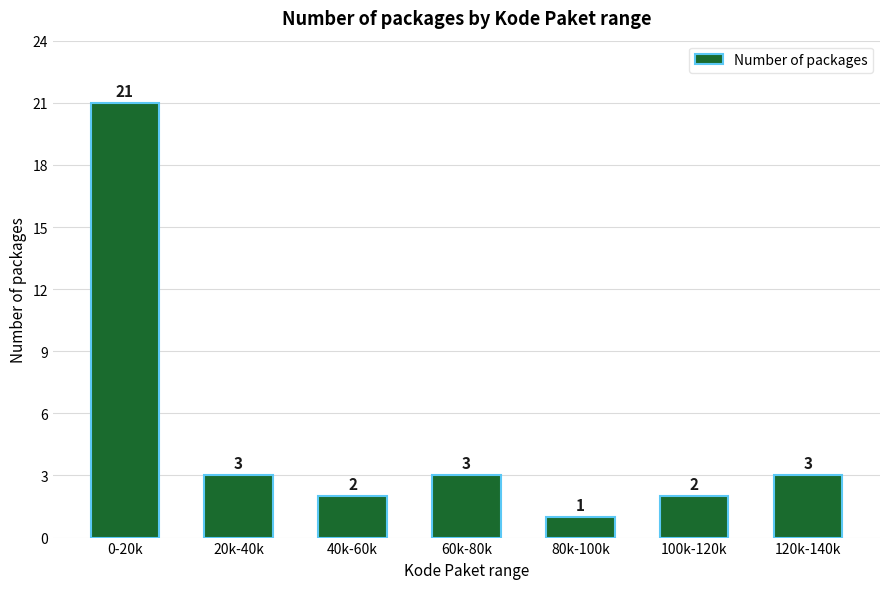

Reading left to right, list all the values displayed in this chart.

0-20k=21	20k-40k=3	40k-60k=2	60k-80k=3	80k-100k=1	100k-120k=2	120k-140k=3